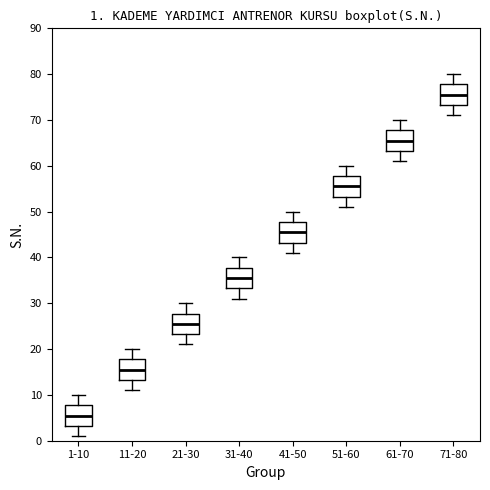

Which box has the highest median line?

71-80